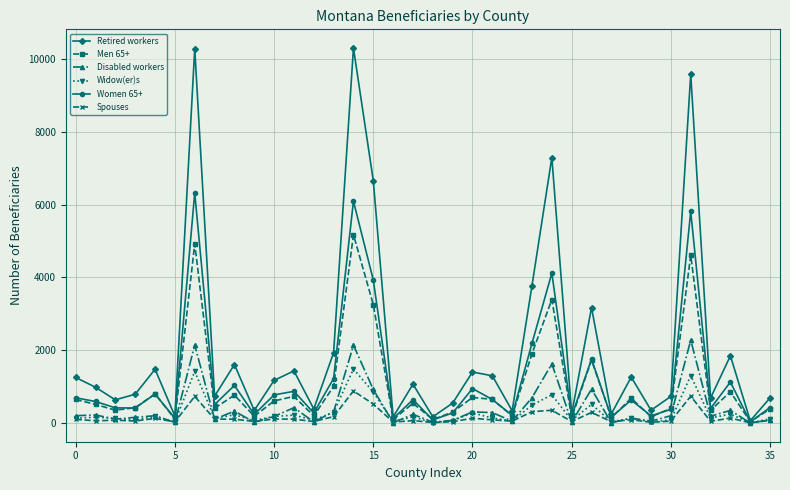

What is the greatest value displayed?

10300